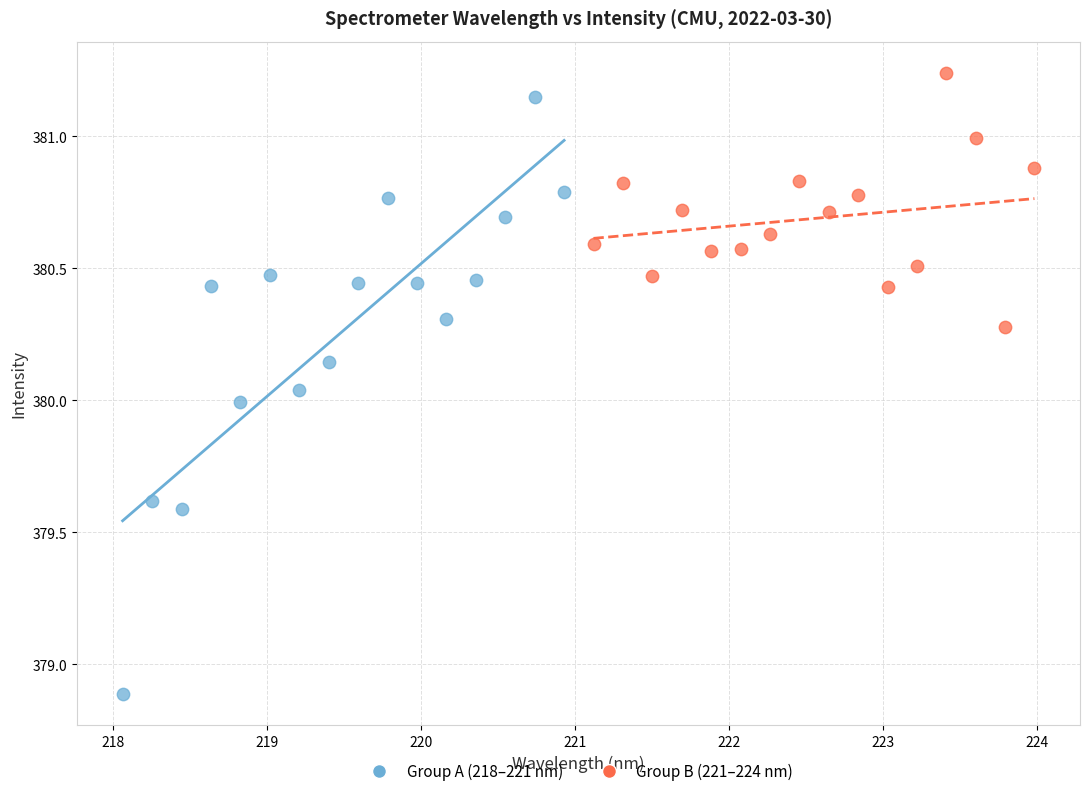

Which series reaches the maximum Y coordinate?

Group B (221–224 nm)